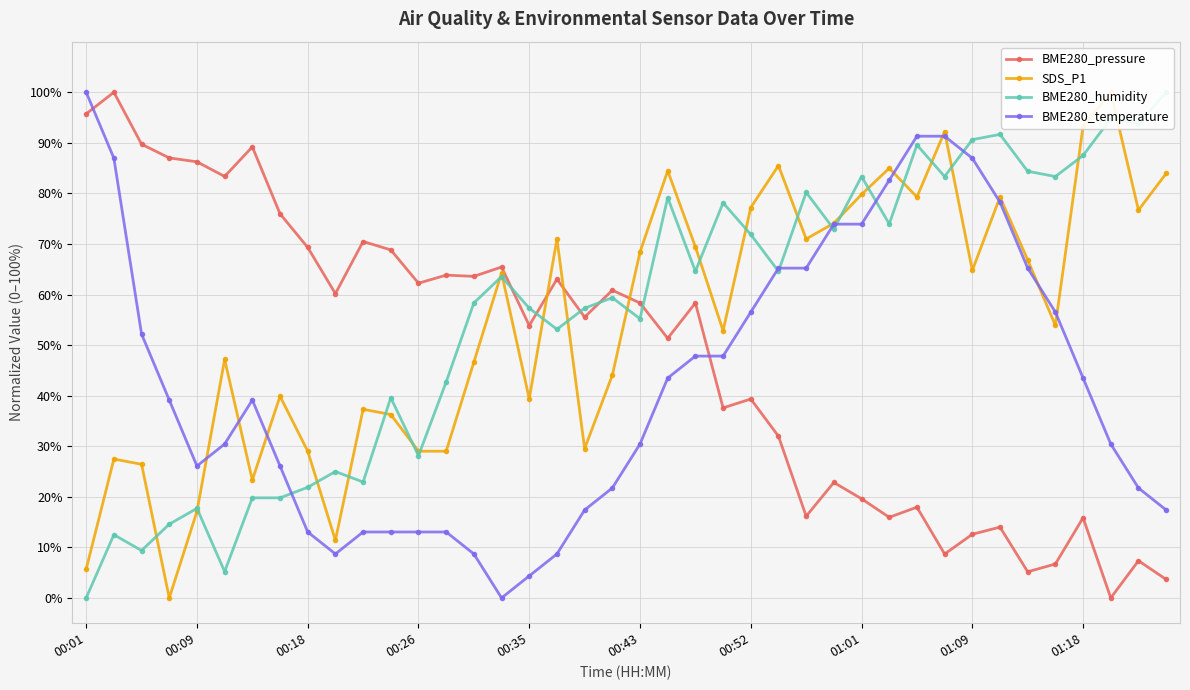

Which series ends up on top after the final intersection of BME280_temperature and BME280_pressure?

BME280_temperature